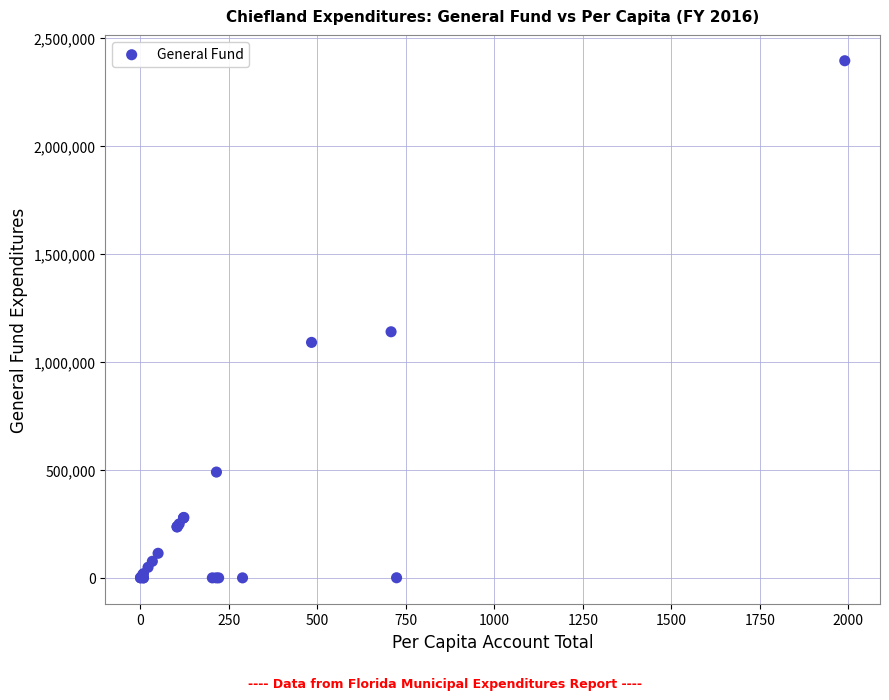

What Y value in the scatter plot is closest to 1197503?

1139748